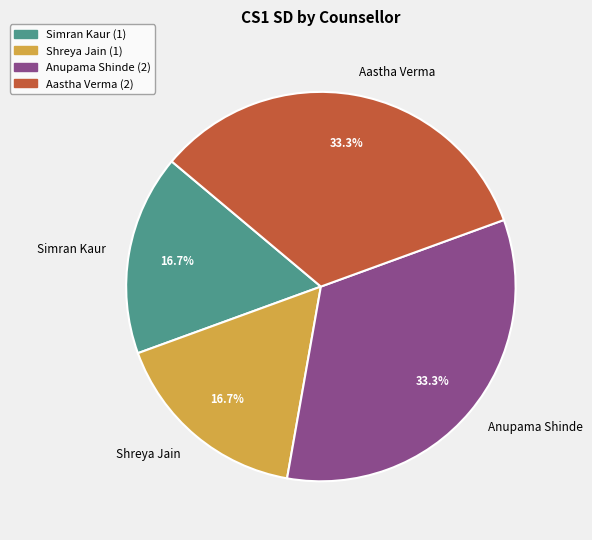

True or false: Anupama Shinde accounts for 33% of the total.

True